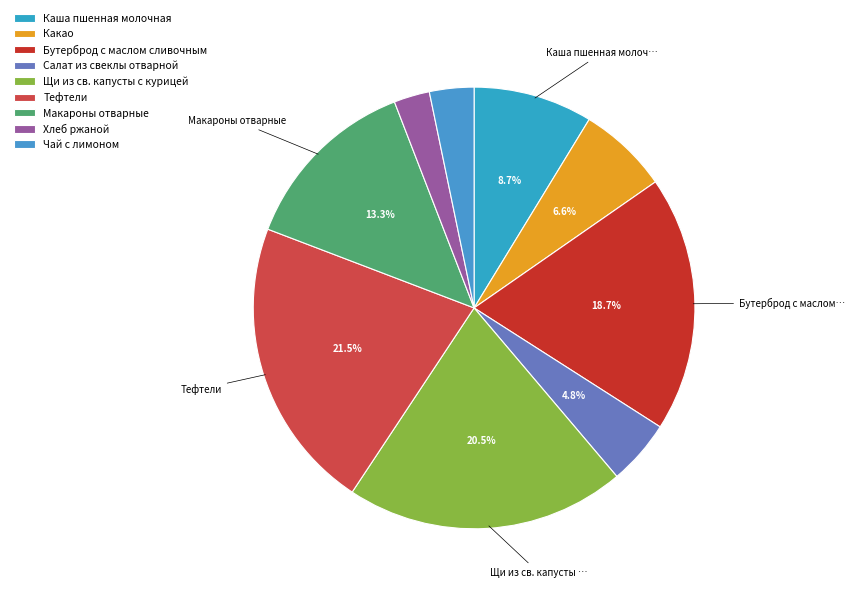

What percentage is the Тефтели slice, to the nearest percent?

21%